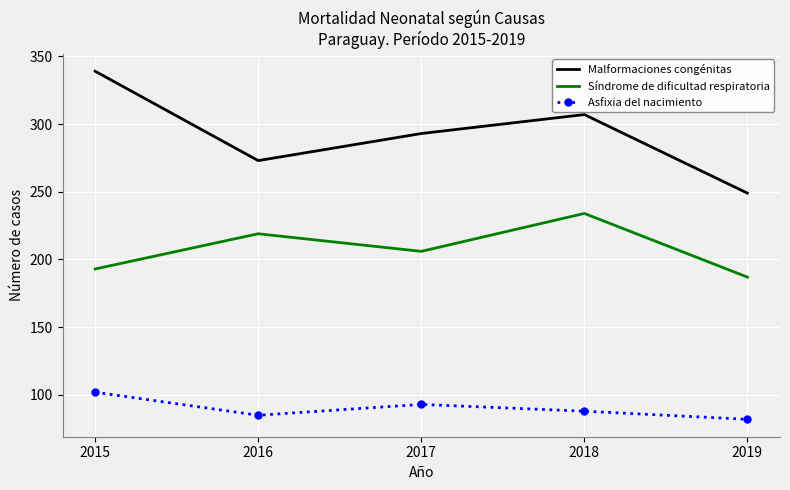

The value of Asfixia del nacimiento at 2018 is 88. True or false?

True